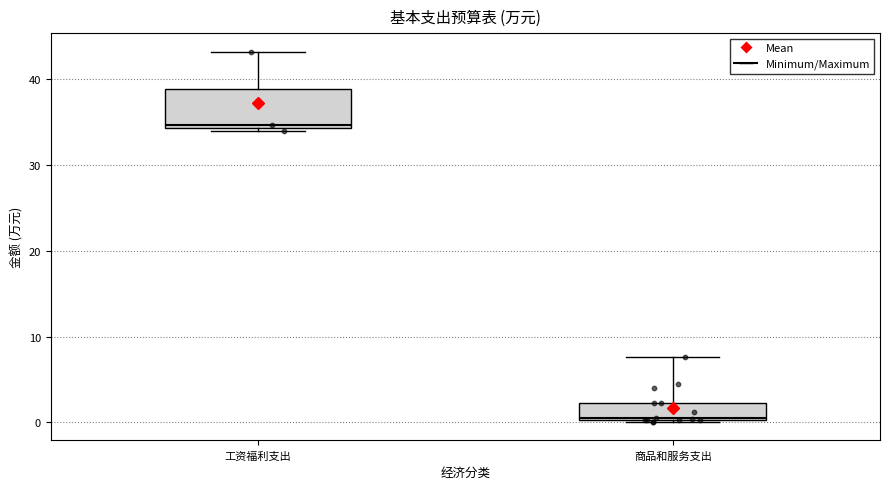

Reading left to right, read every box against the y-axis: the position of its median line, the range the box covers, and the ends of its whiskers. The values are not printed on the chart, so give them approximately, as read against the axis.

工资福利支出: median 35, box 34 to 39, whiskers 34 (just below the box's lower edge) to 43
商品和服务支出: median 0, box 0 to 2, whiskers 0 to 8